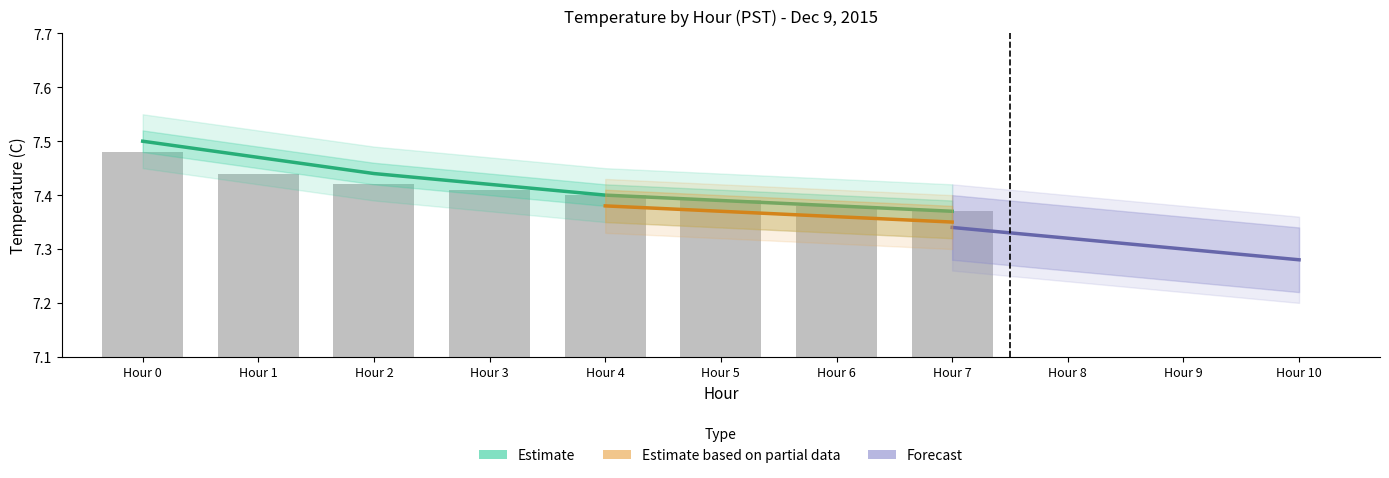

Rank the categories by value from highest to lowest.

Hour 0, Hour 1, Hour 2, Hour 3, Hour 4, Hour 5, Hour 6, Hour 7